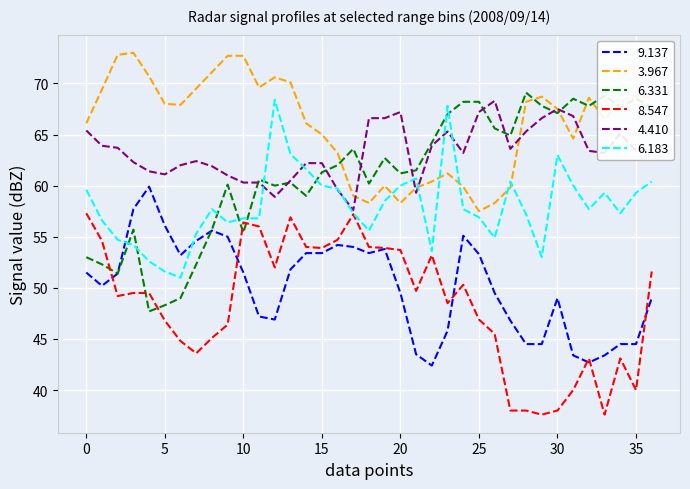

What is the greatest value displayed?

73.0